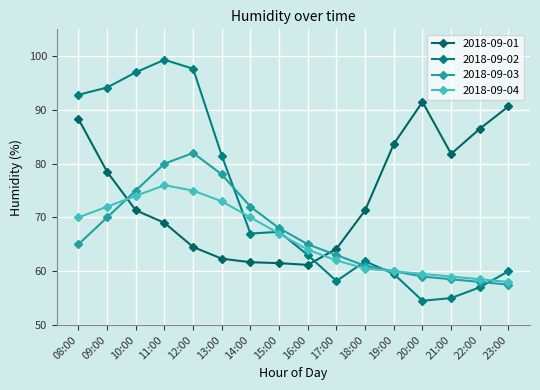

What is the greatest value displayed?

99.3